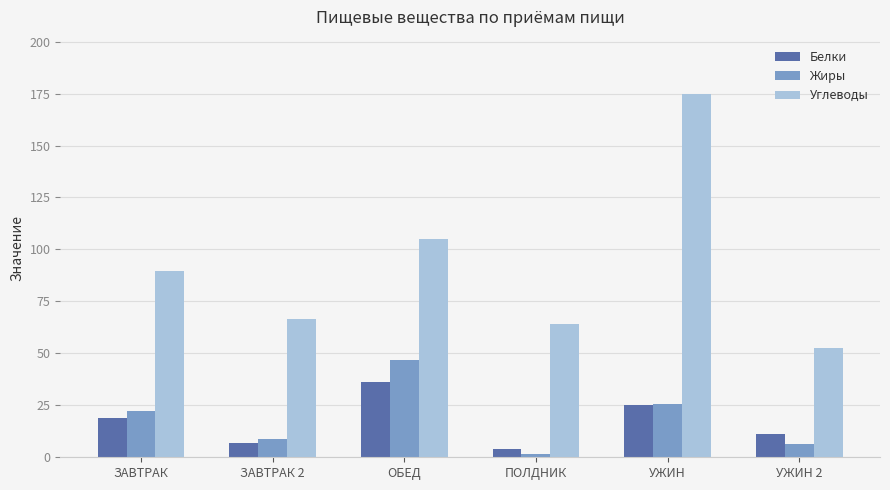

Rank the series by their maximum value, from lowest to highest.

Белки, Жиры, Углеводы